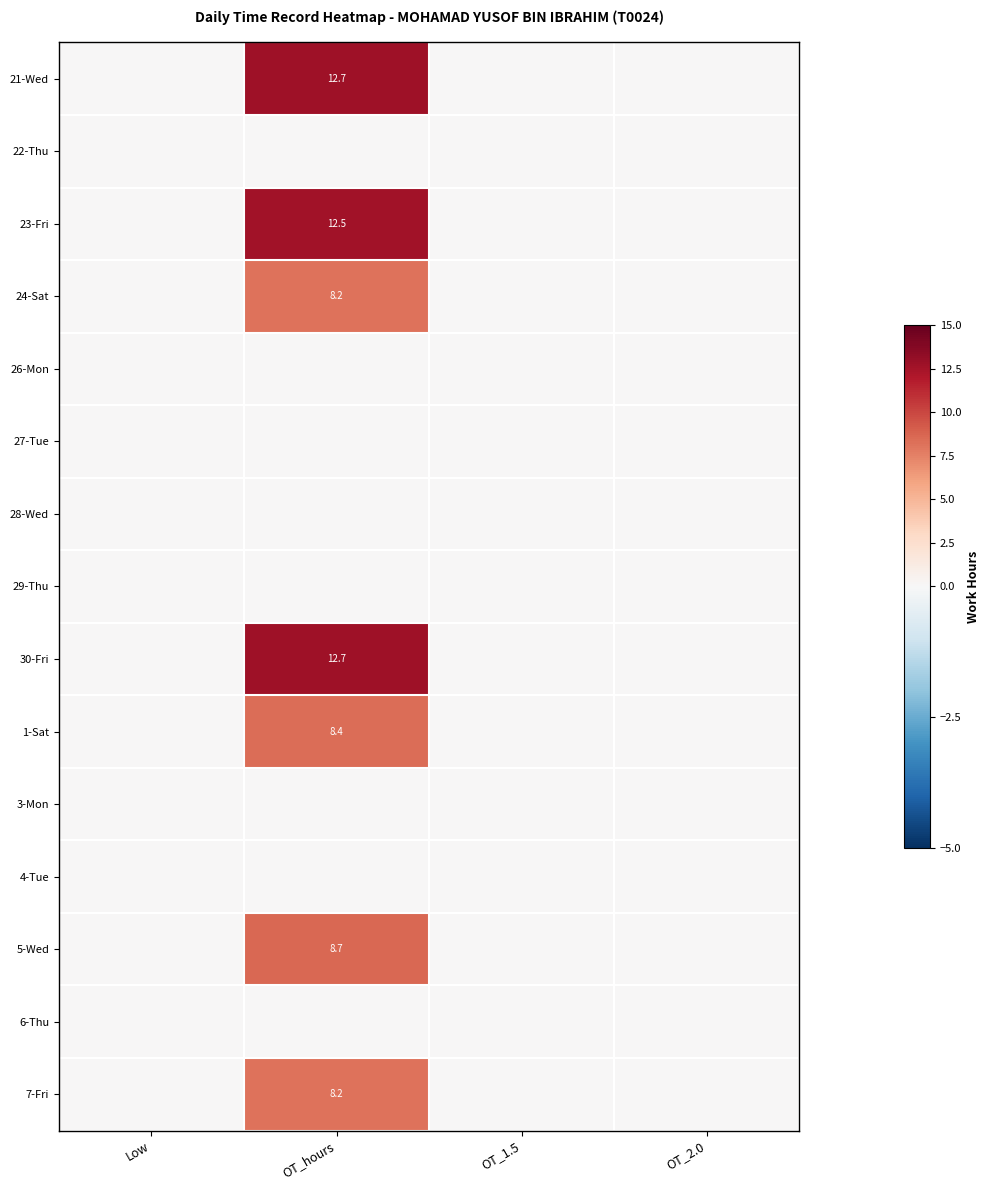

The value of 5-Wed at Low is 0.0. True or false?

True